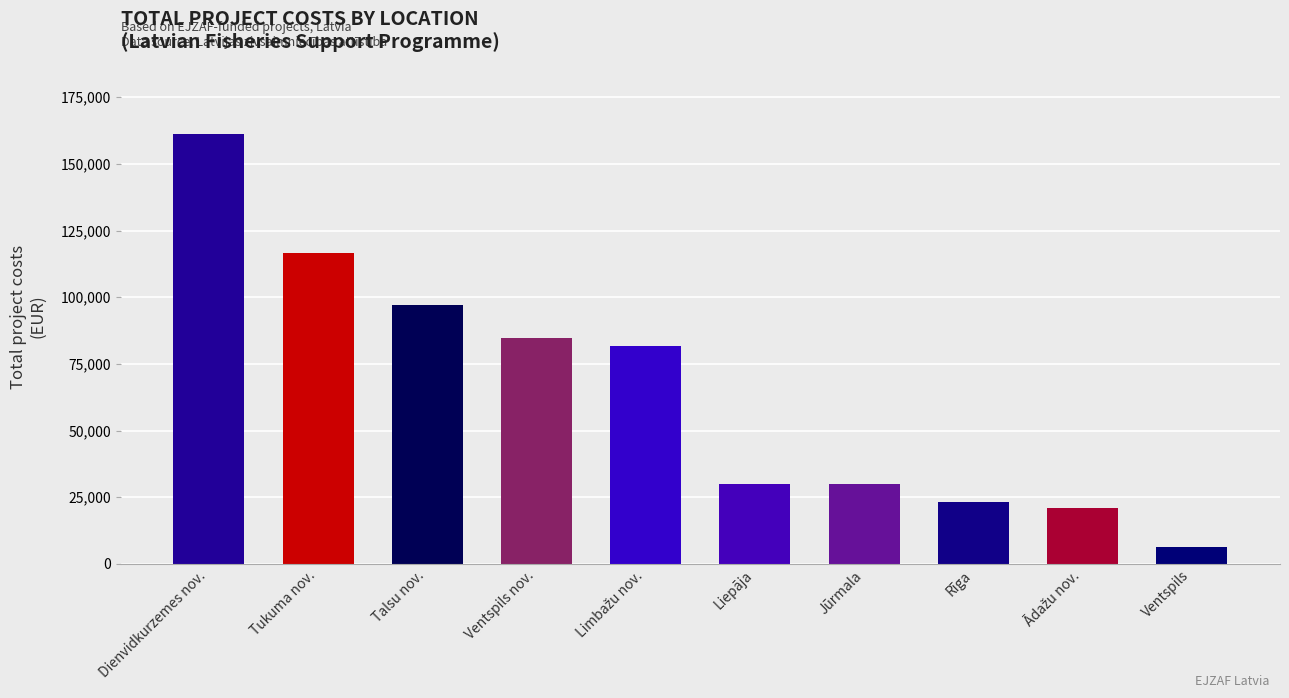

Reading left to right, what are all the values shown in this chart?

161352.0	116556.9	97172.6	84707.1	81739.5	30000.0	30000.0	23262.0	20800.6	6349.7